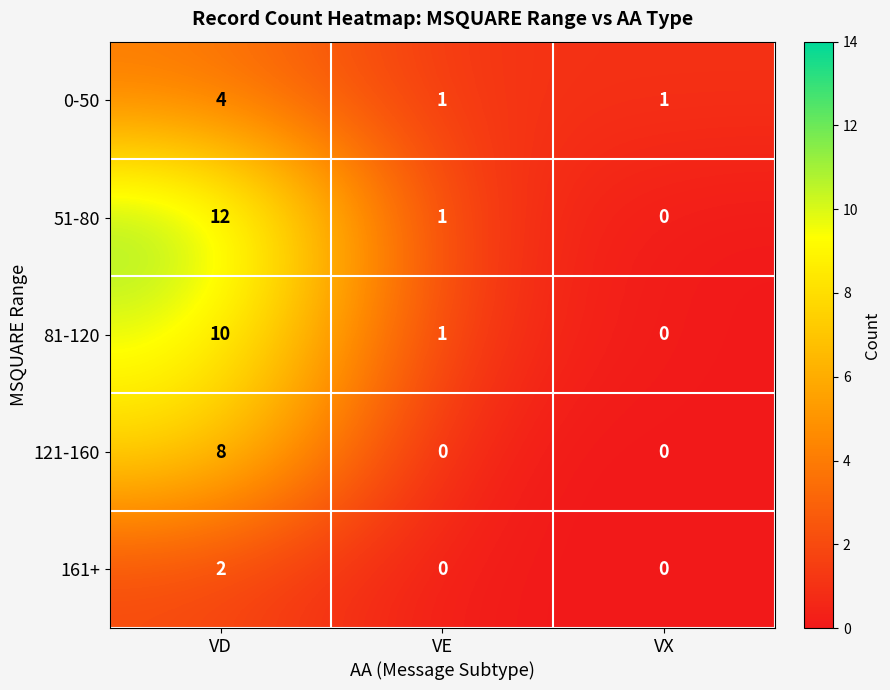

Count the 161+ values in the range 0 to 2.

3